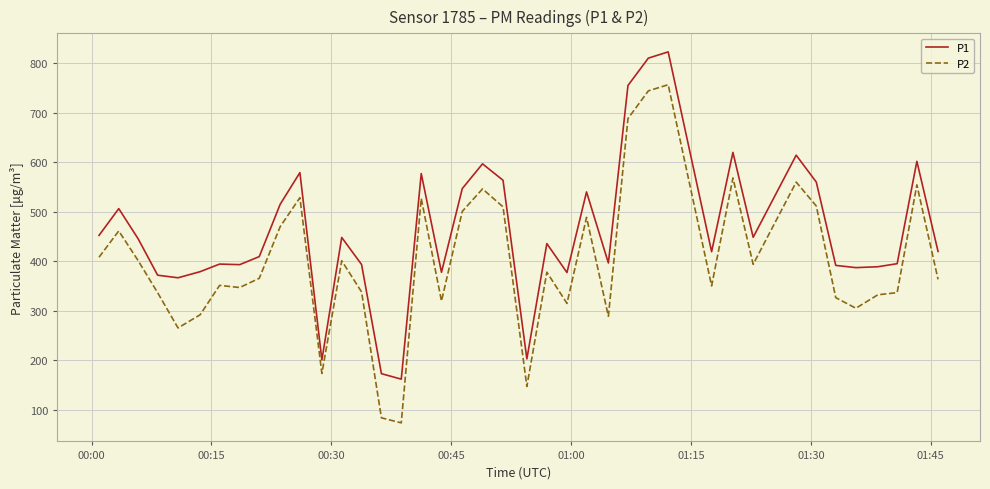

How many values in the P2 series are below 377?

20